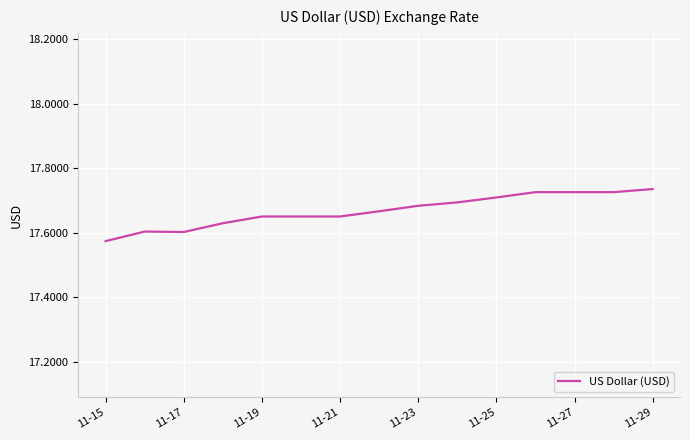

How many interior local peaks (higher than both neighbors) does the data have?

1